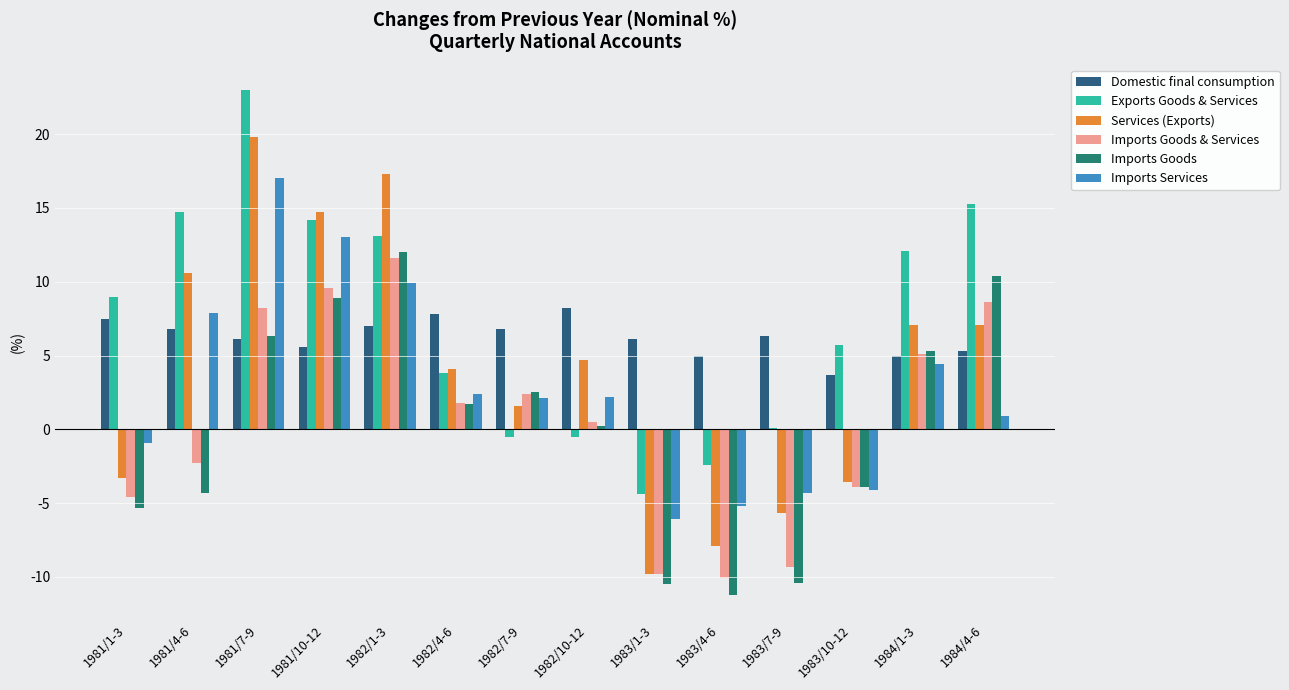

Is the value of Exports Goods & Services at 1983/4-6 greater than the value of Imports Services at 1983/10-12?

Yes